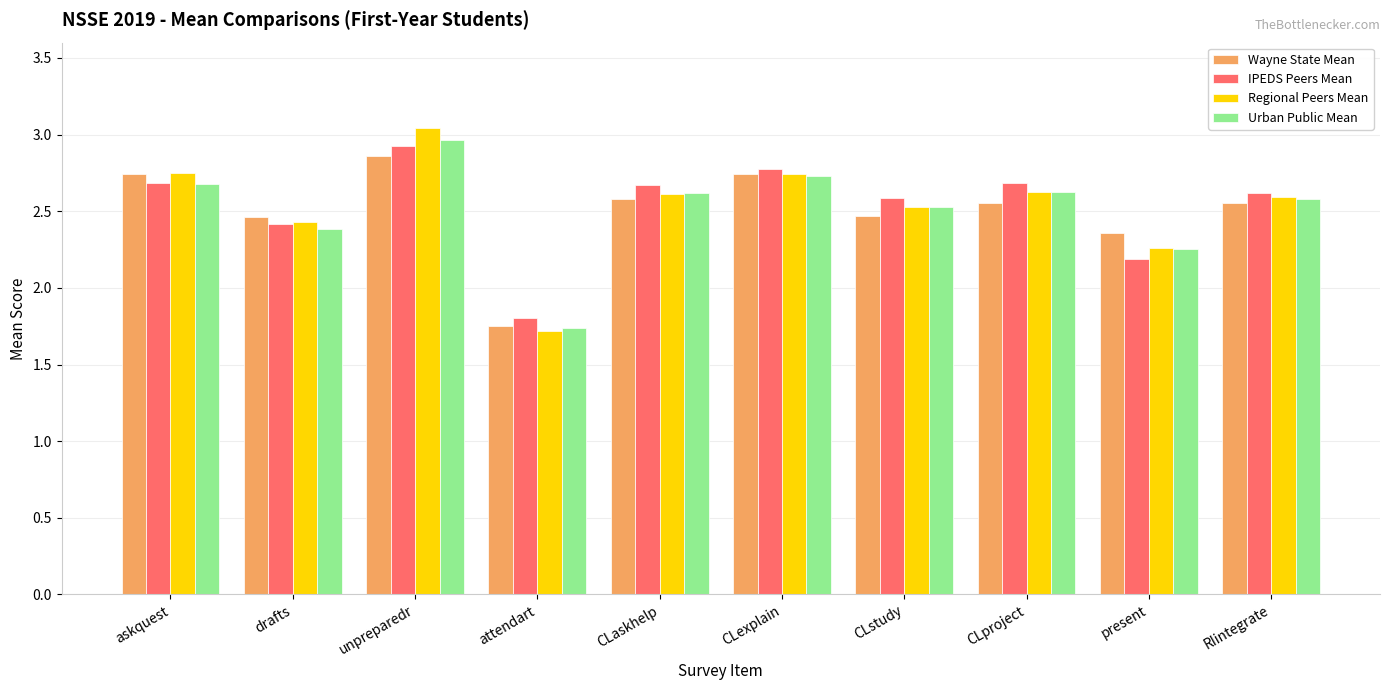

What is the difference between the maximum and minimum values in the Wayne State Mean series?

1.1